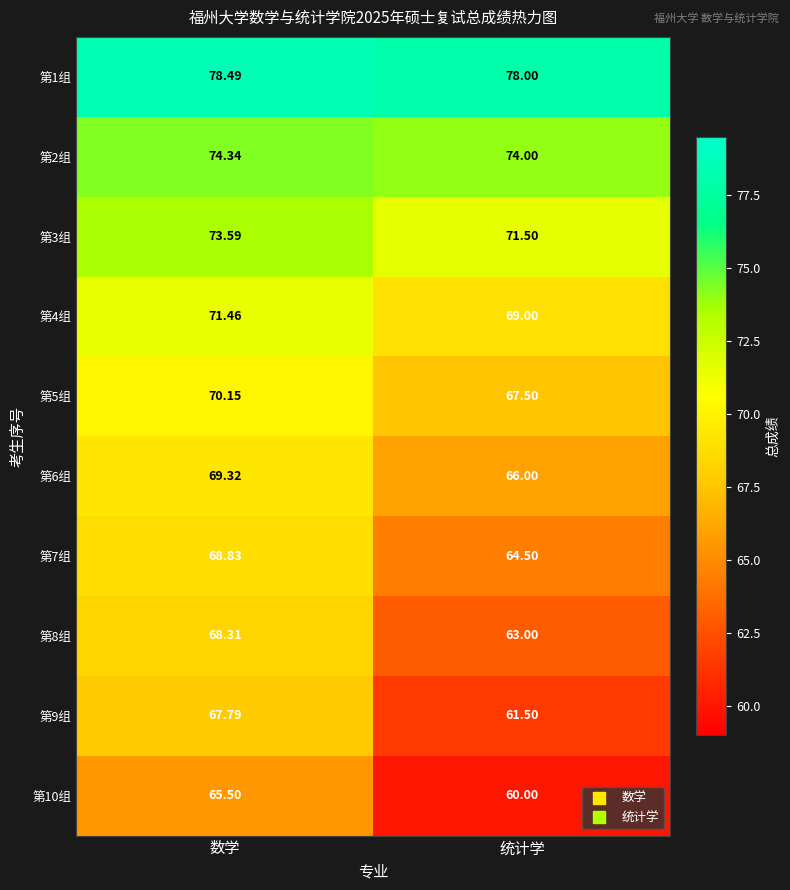

Which category has the highest value in the 第8组 series?

数学